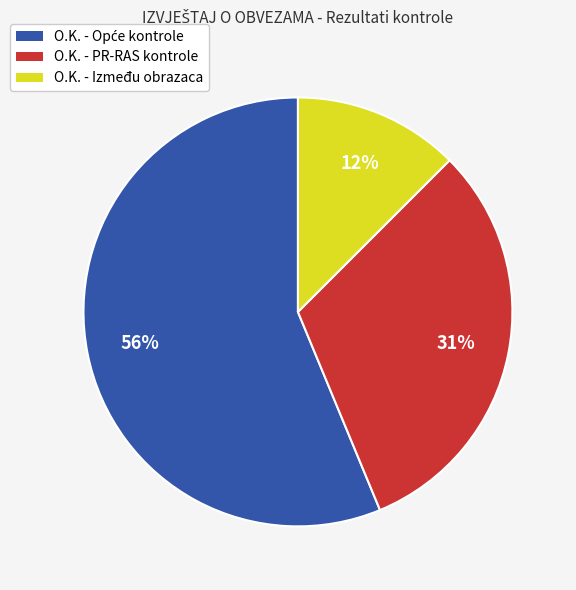

How many slices are in this pie chart?

3